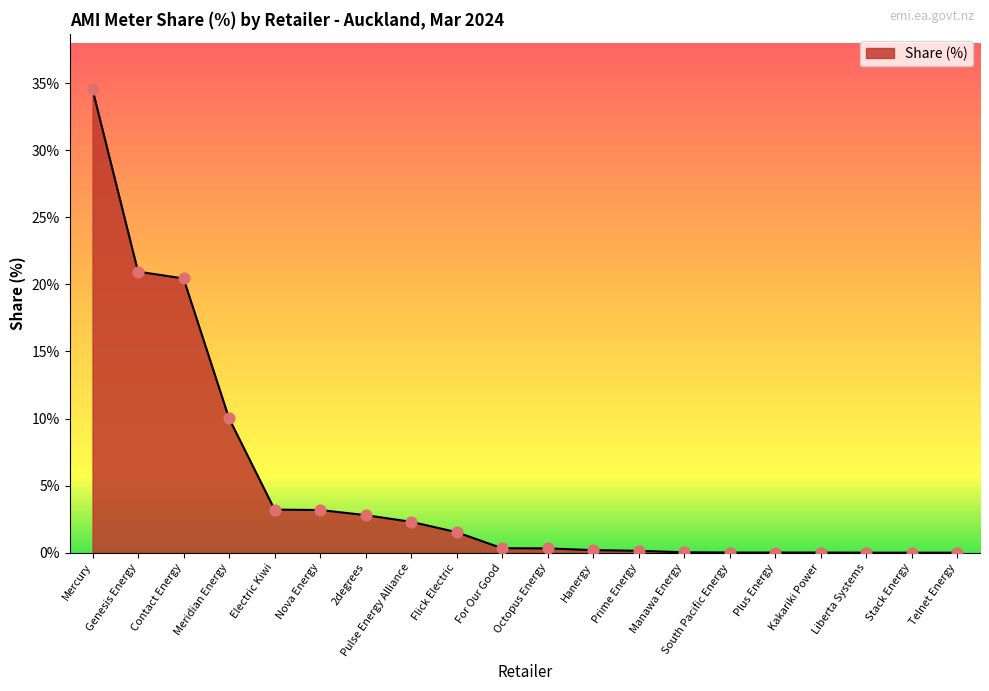

Approximately how many times larger is the value at Meridian Energy compared to Genesis Energy?

0.5